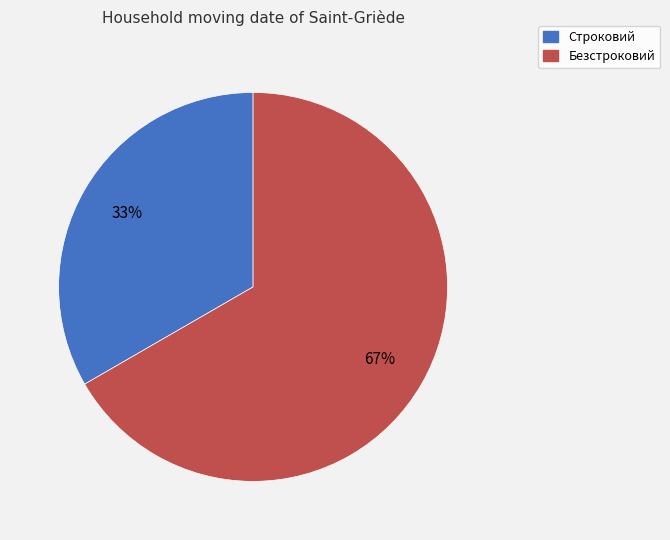

True or false: Строковий accounts for 33% of the total.

True